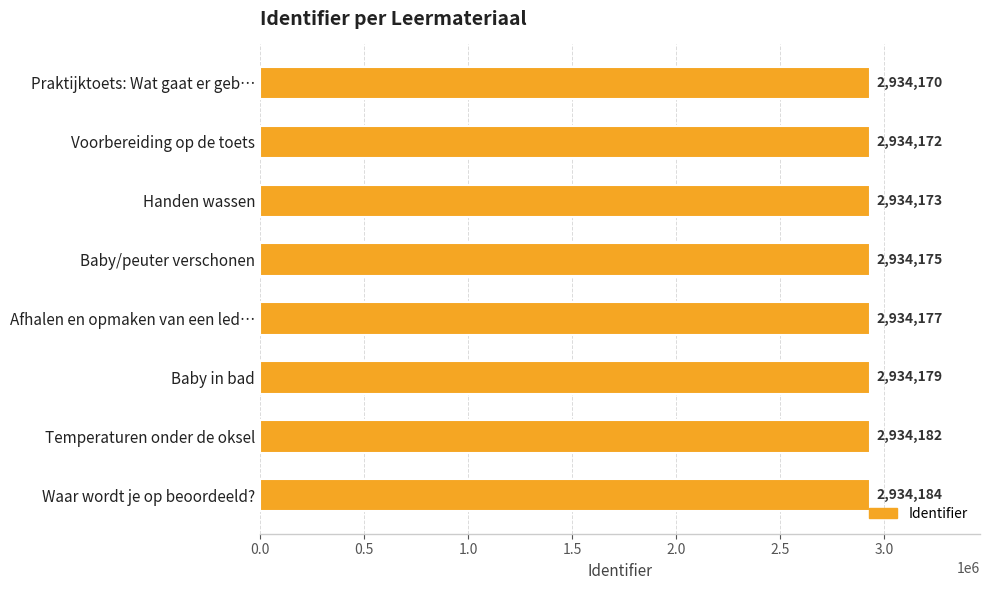

How many values are below 2934177?

4